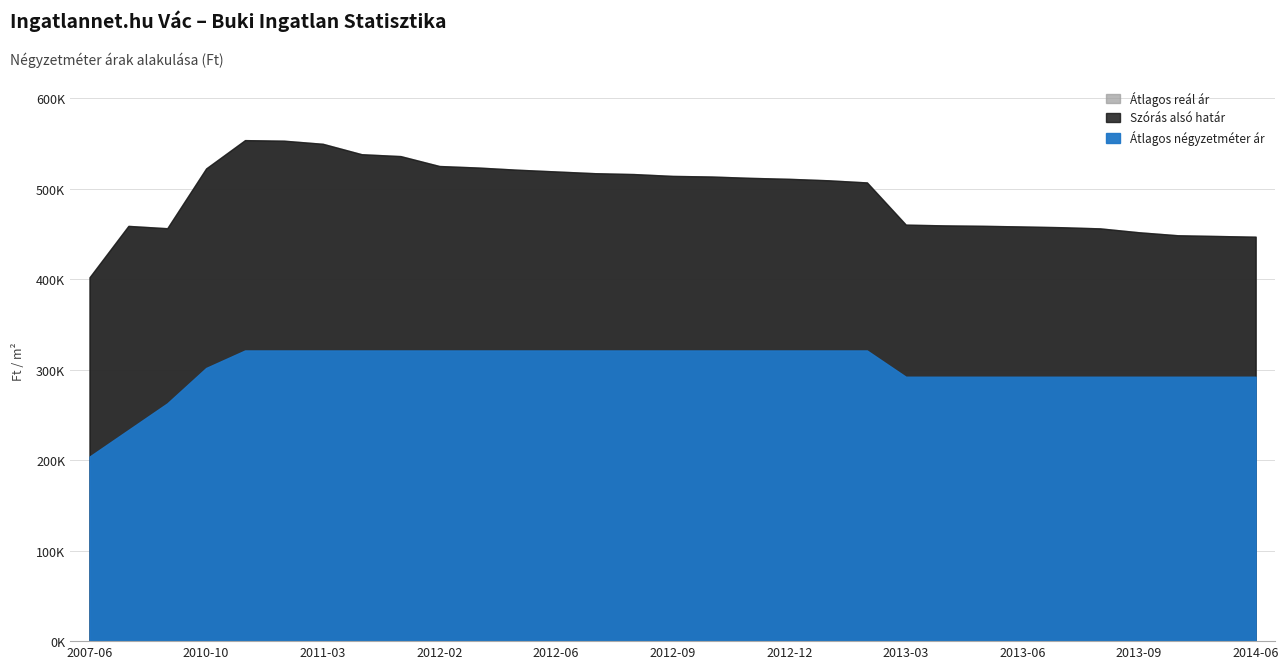

What is the smallest value displayed?

203921